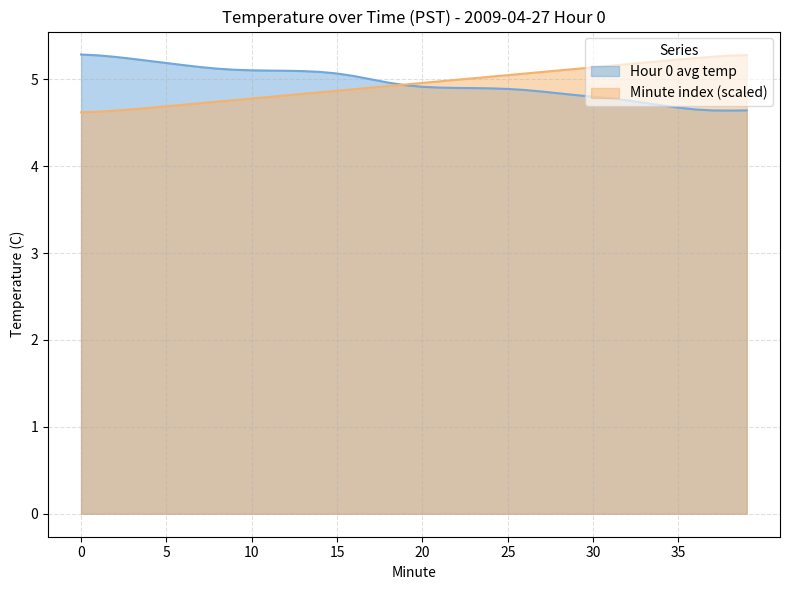

Reading right to left, transcribe all the data shown in this chart.

Hour 0 avg temp: 4.6	4.6	4.6	4.7	4.7	4.7	4.7	4.8	4.8	4.8	4.8	4.8	4.9	4.9	4.9	4.9	4.9	4.9	4.9	4.9	4.9	5.0	5.0	5.0	5.1	5.1	5.1	5.1	5.1	5.1	5.1	5.1	5.1	5.2	5.2	5.2	5.2	5.3	5.3	5.3
Minute index: 5.3	5.3	5.3	5.2	5.2	5.2	5.2	5.2	5.2	5.1	5.1	5.1	5.1	5.1	5.0	5.0	5.0	5.0	5.0	5.0	4.9	4.9	4.9	4.9	4.9	4.9	4.8	4.8	4.8	4.8	4.8	4.7	4.7	4.7	4.7	4.7	4.7	4.6	4.6	4.6